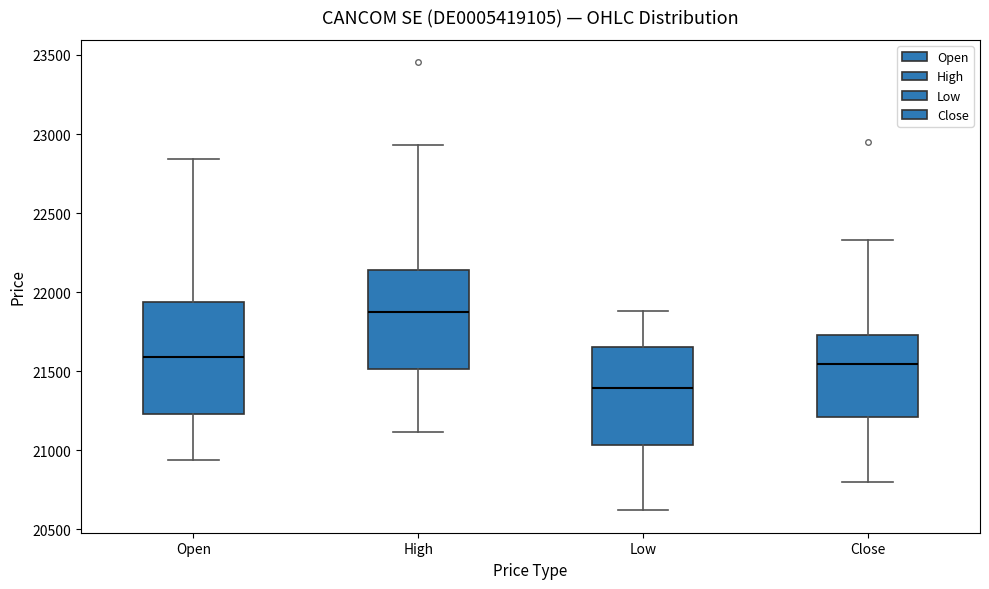

Which box is the tallest, from its lower edge to its upper edge?

Open